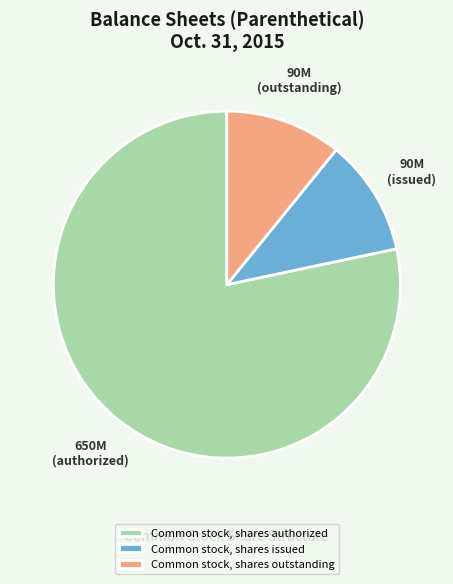

How many segments does this pie chart have?

3